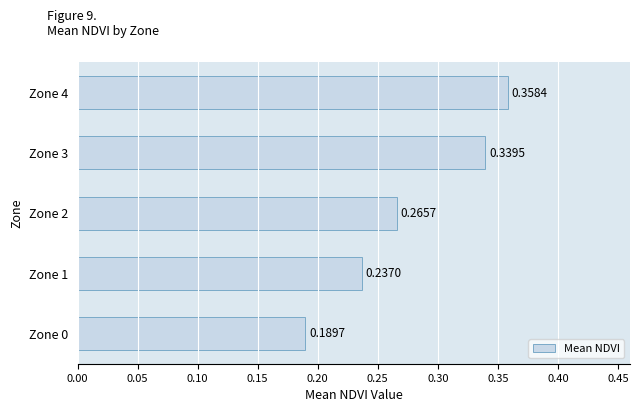

Which has a higher value, Zone 3 or Zone 2?

Zone 3